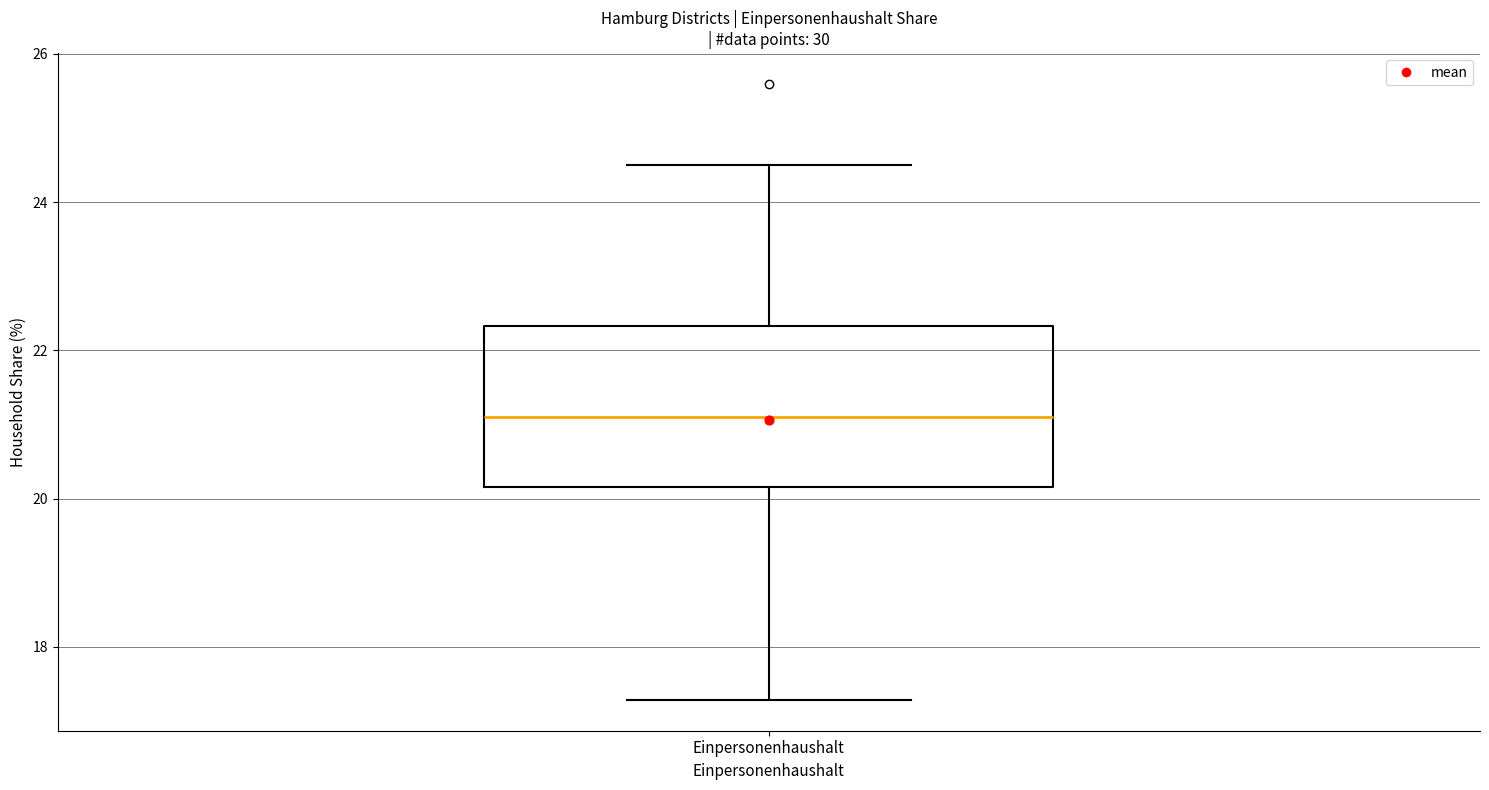

Transcribe this box plot: give where the median line is, the range the box spans, and where the two whiskers end, as read against the y-axis. The values are not printed on the chart, so give them approximately, as read against the axis.

median 21.2, box 20.2 to 22.4, whiskers 17.2 to 24.6